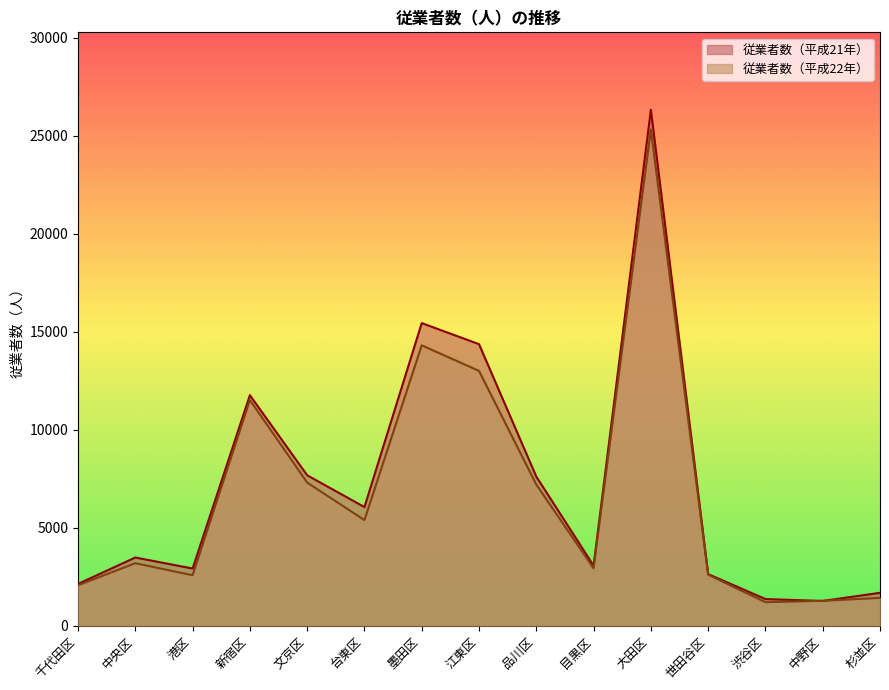

How many series are shown in this chart?

2